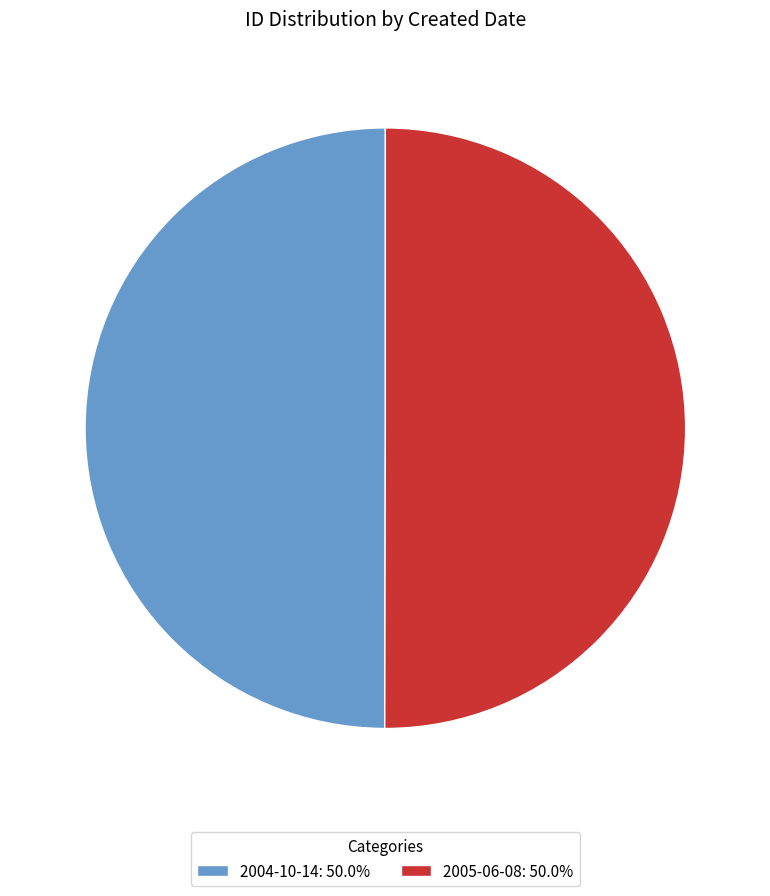

The 2004-10-14 slice represents 50% of the pie. True or false?

True